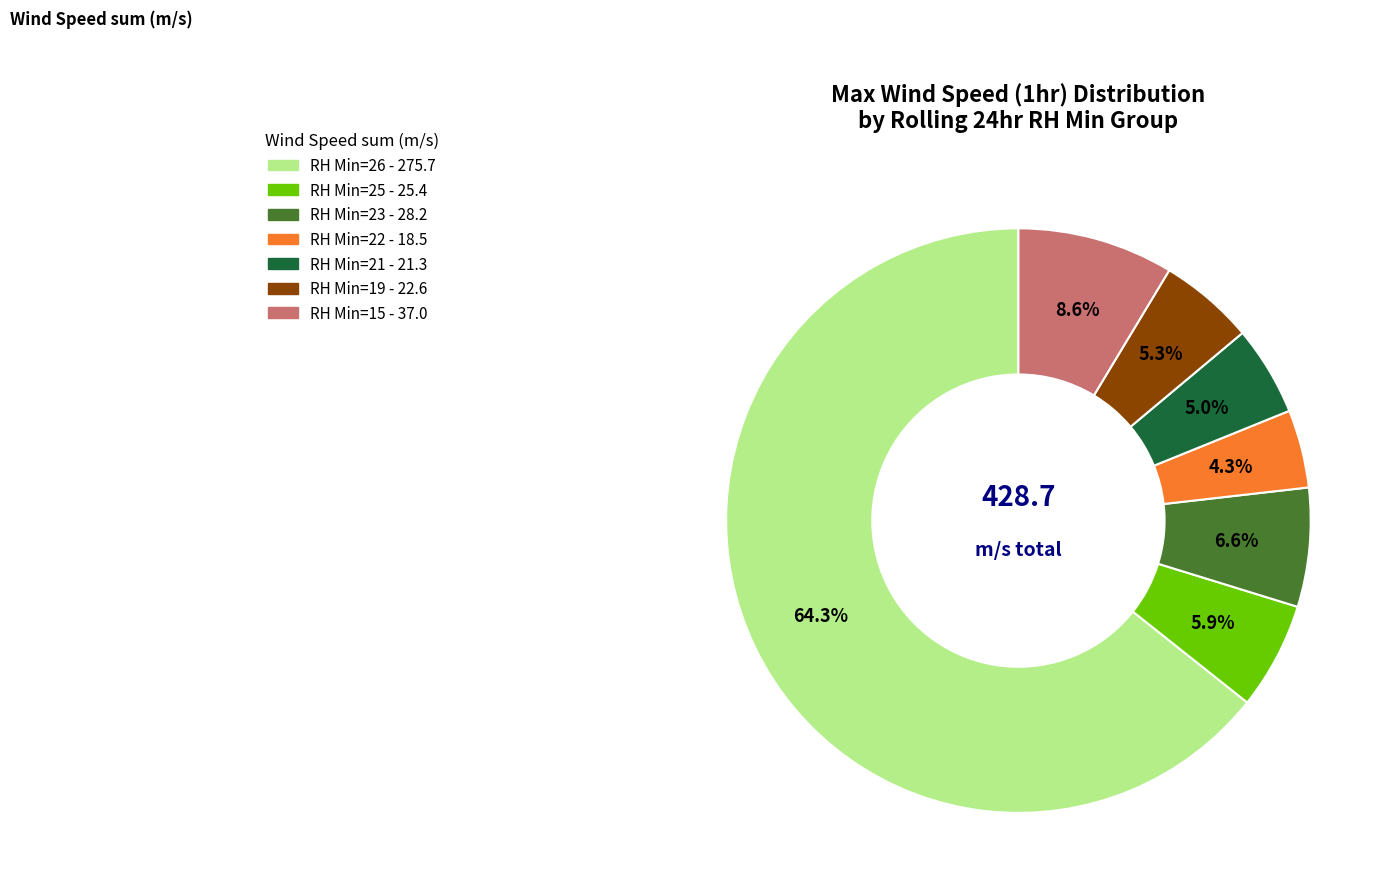

Count the number of slices in the pie.

7